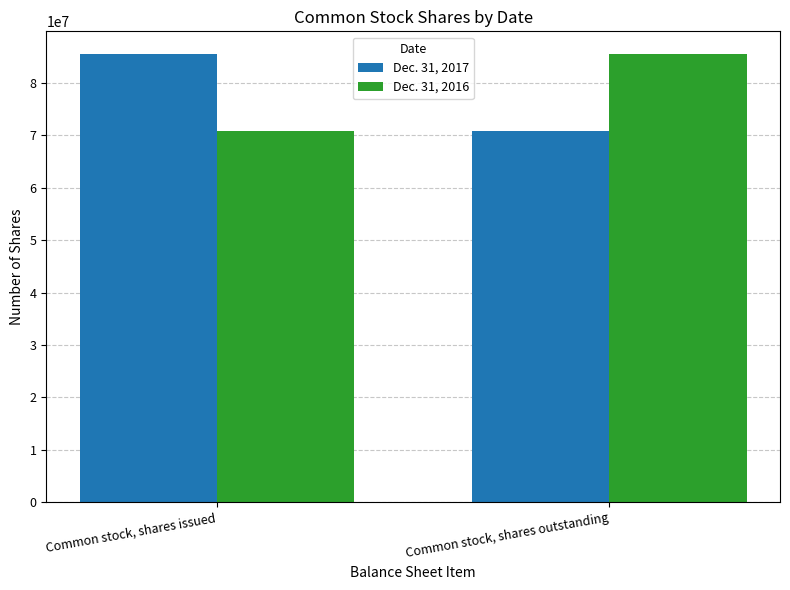

The value of Dec. 31, 2016 at Common stock, shares issued is 31517258. True or false?

False